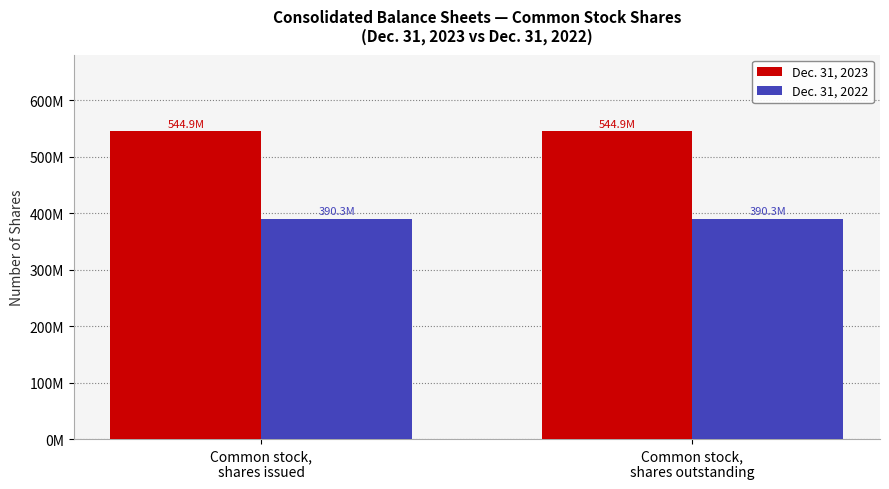

Reading right to left, transcribe all the data shown in this chart.

Dec. 31, 2023: Common stock,
shares outstanding=544912215	Common stock,
shares issued=544912215
Dec. 31, 2022: Common stock,
shares outstanding=390262524	Common stock,
shares issued=390262524